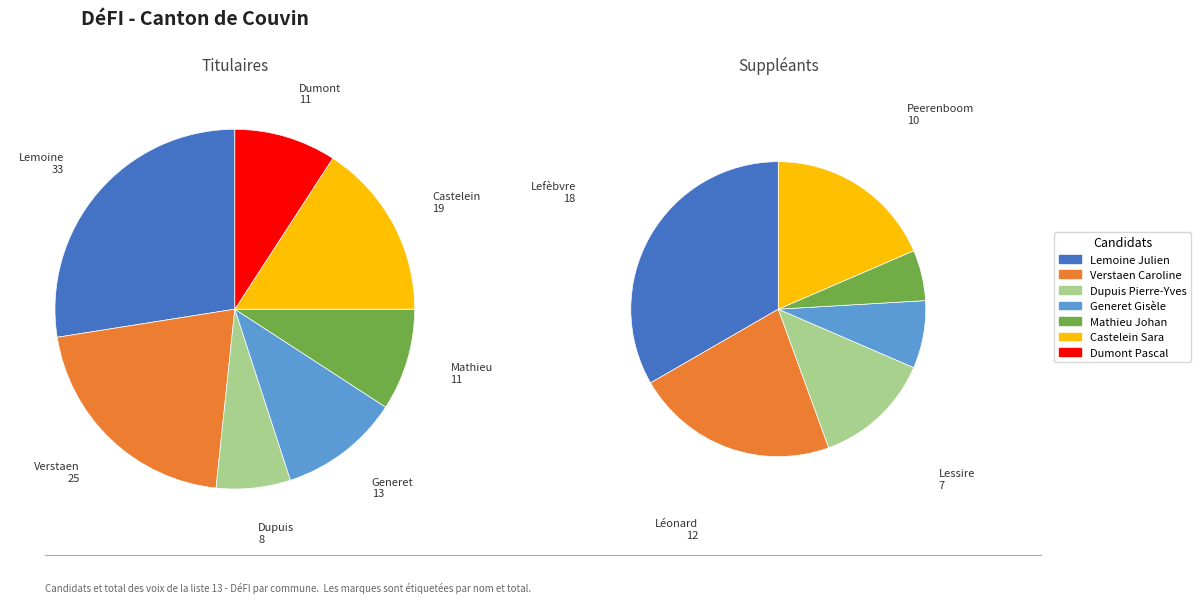

What is the smallest slice in the pie chart?

Dupuis Pierre-Yves